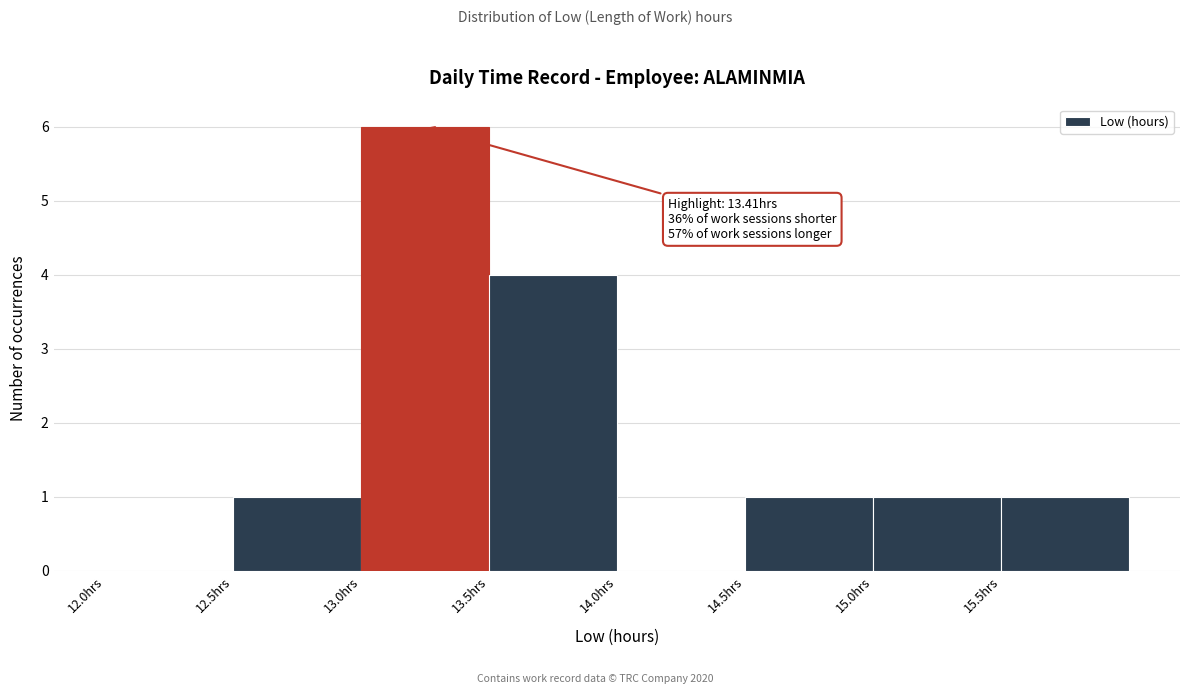

Which range on the x-axis has the tallest bar?

13.0 to 13.5